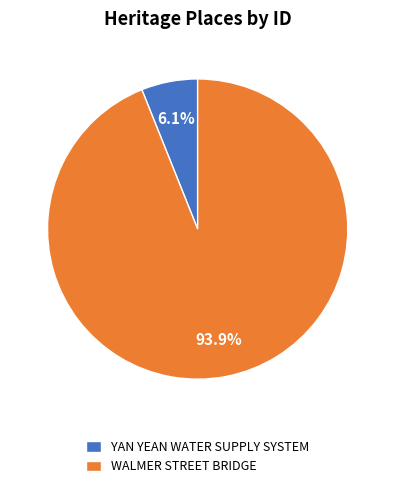

Is it true that WALMER STREET BRIDGE is 94% of the pie?

True